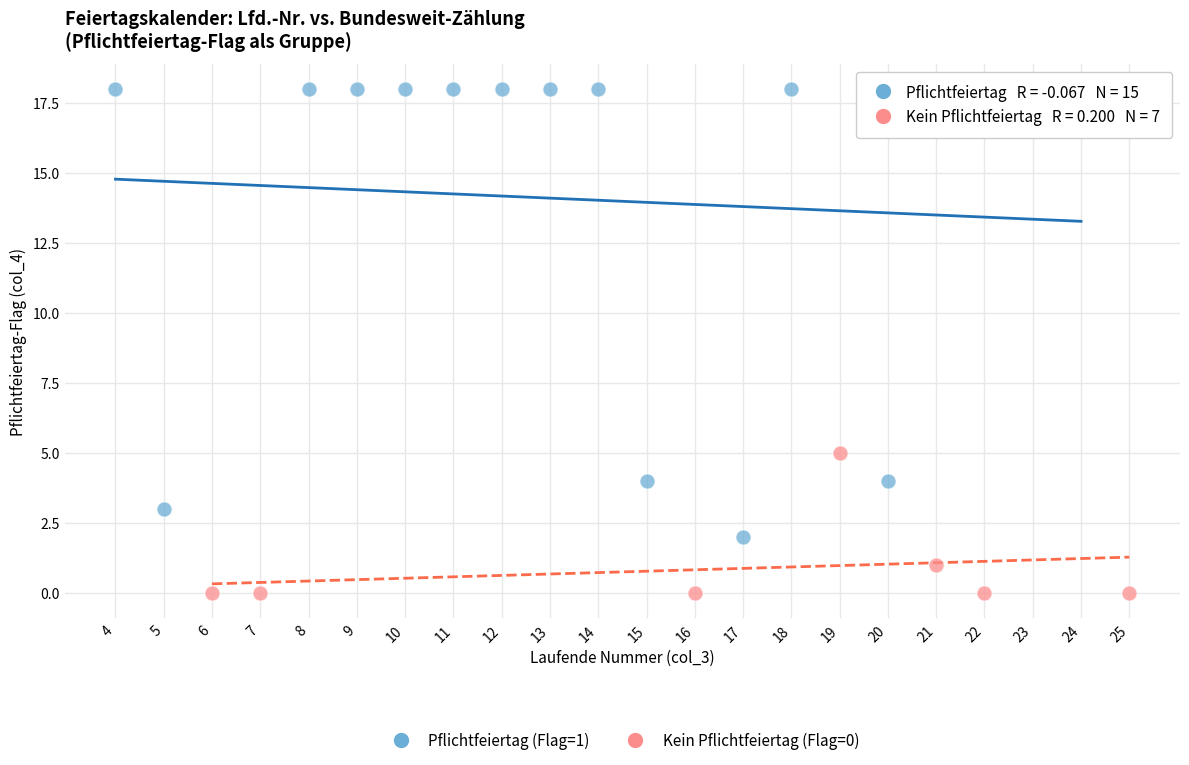

Which series has the largest Y range (max minus min)?

Pflichtfeiertag (Flag=1)